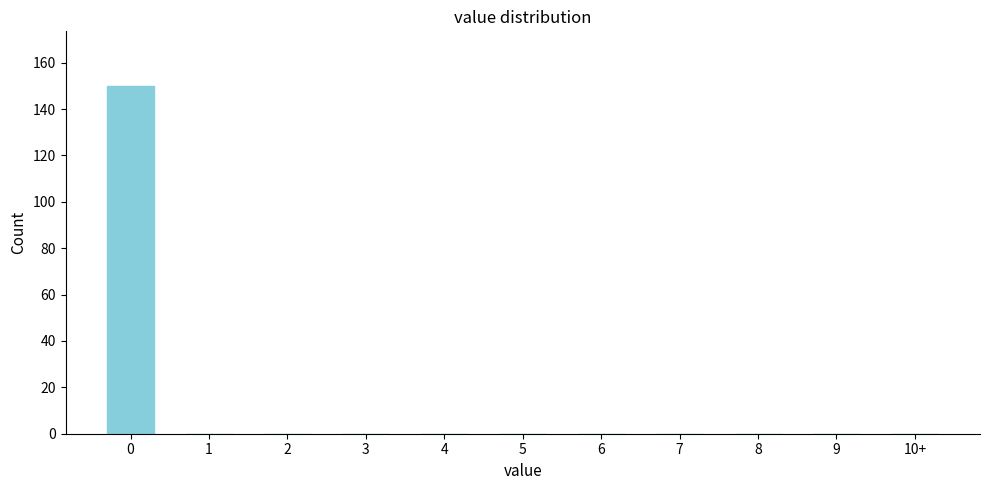

Reading left to right, what are all the values shown in this chart?

0=150	1=0	2=0	3=0	4=0	5=0	6=0	7=0	8=0	9=0	10+=0